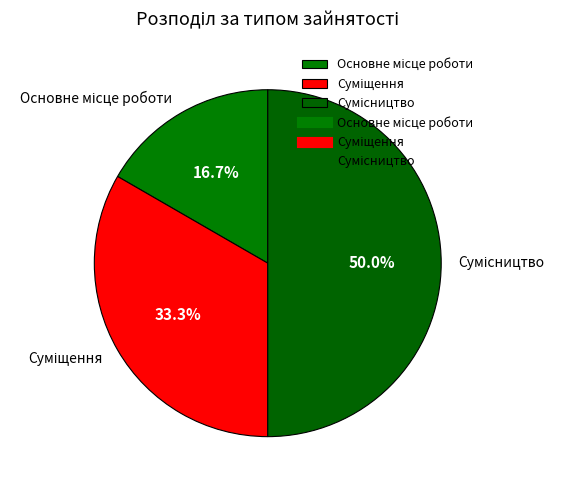

Count the number of slices in the pie.

3